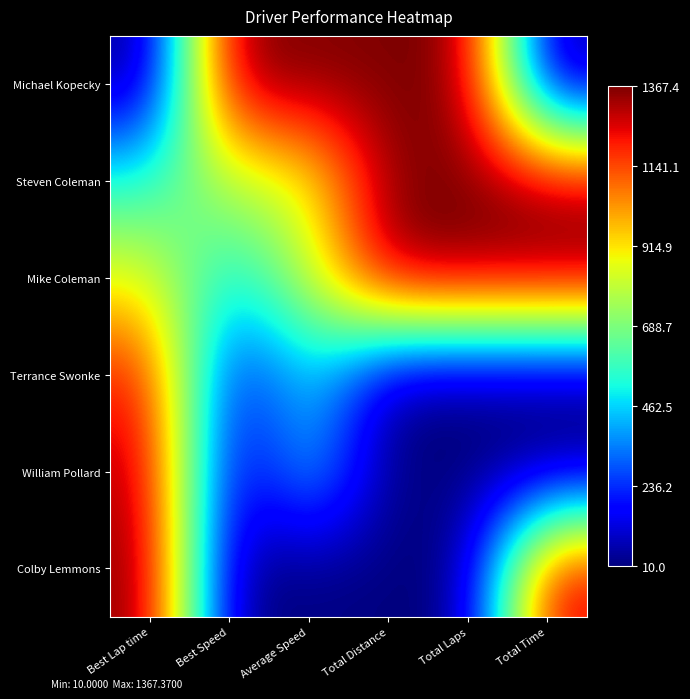

Which category has the highest value across all series?

Best Speed